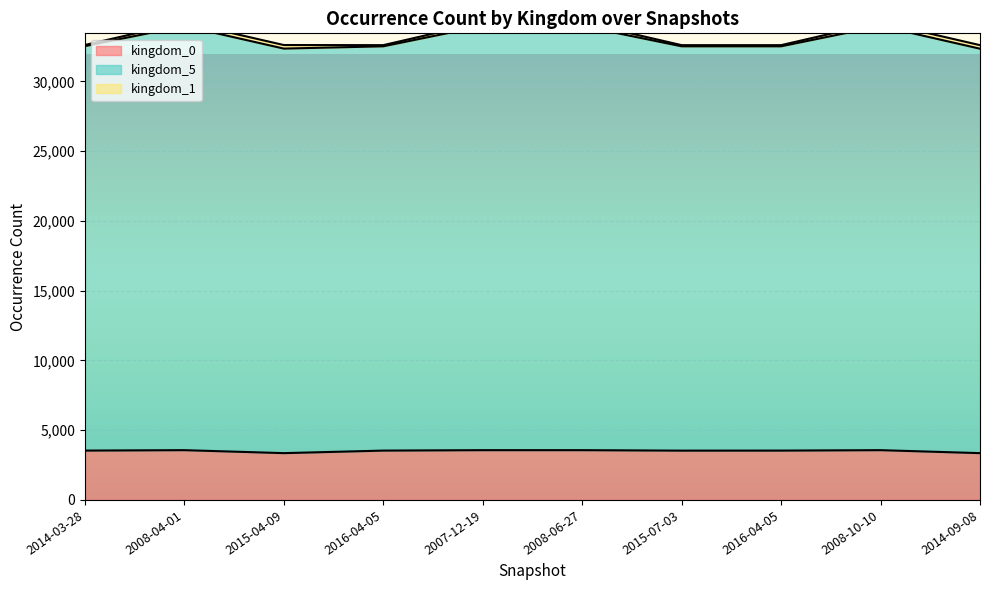

Which series has the largest total across all categories?

kingdom_5